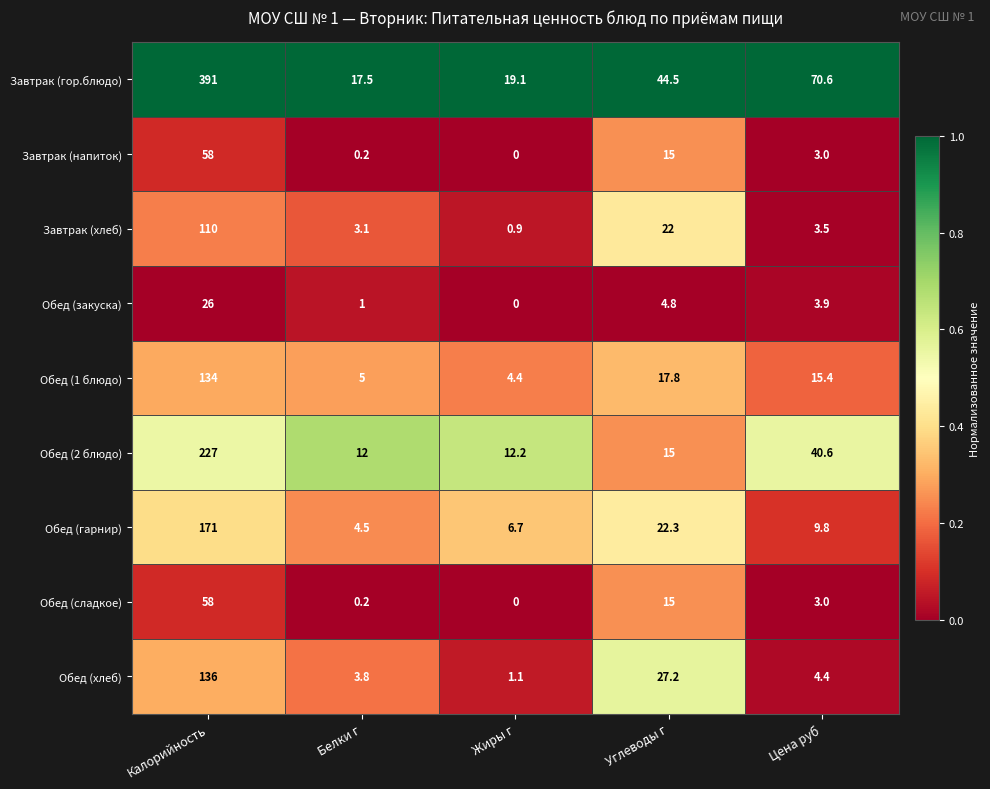

At which label is Завтрак (гор.блюдо) closest to 204?

Цена руб